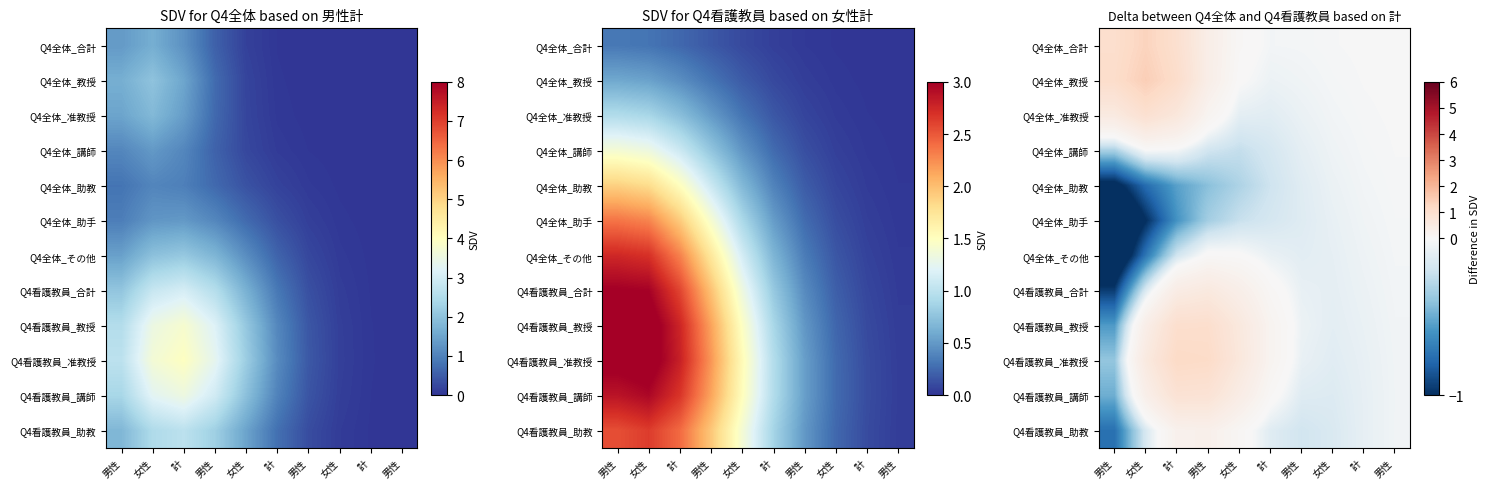

How many data points in Q4全体_准教授 are less than 0?

6